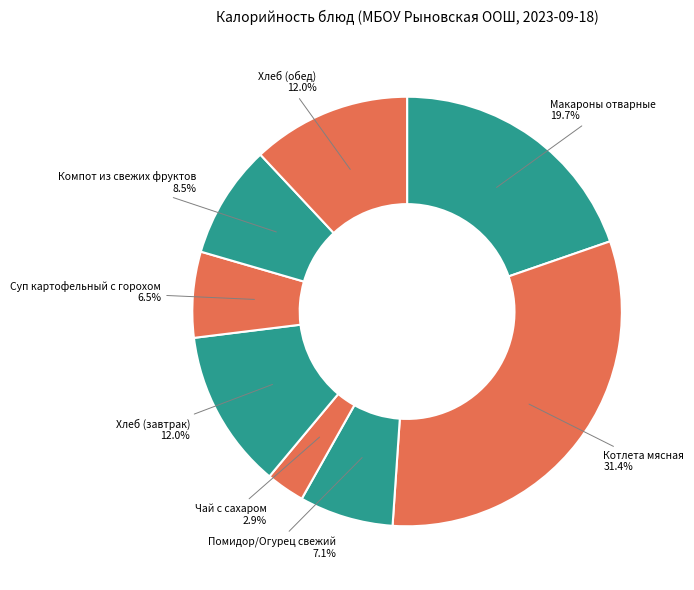

Does Компот из свежих фруктов represent more than half of the total?

No